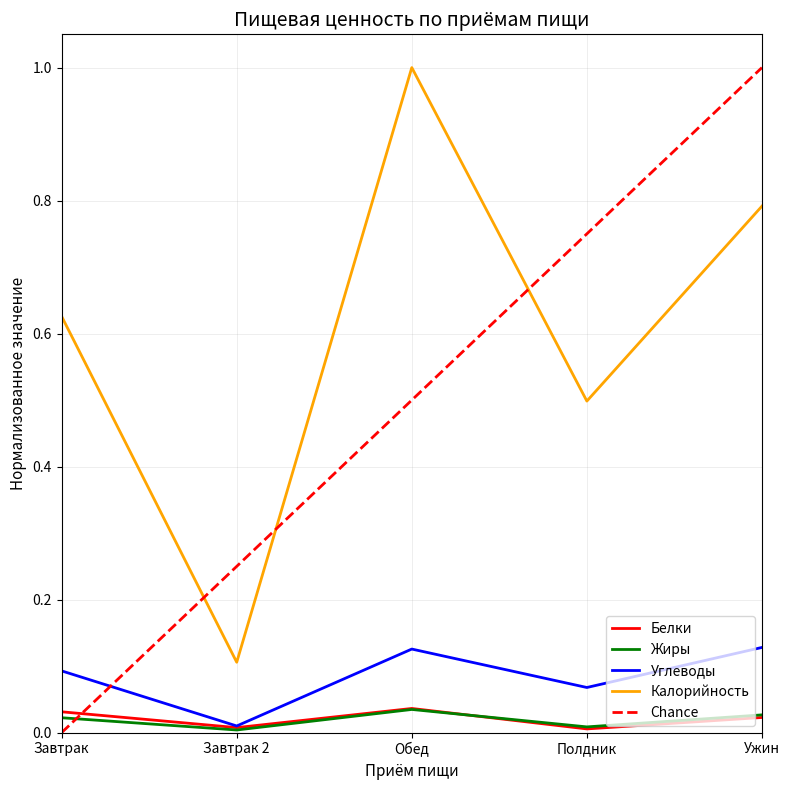

What is the label of the 3rd point from the right?

Обед